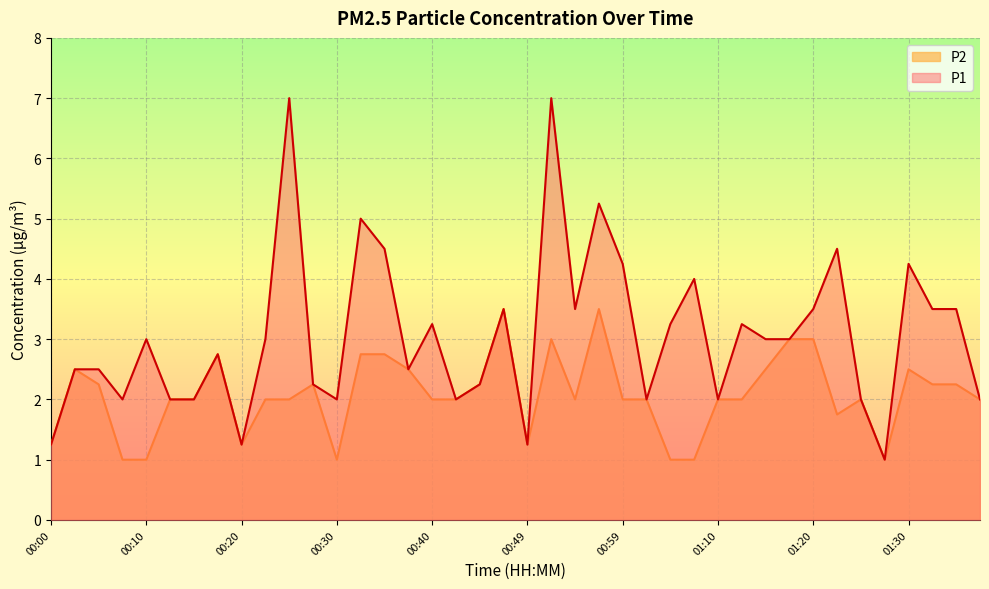

List the series in order of their peak value, lowest first.

P2, P1